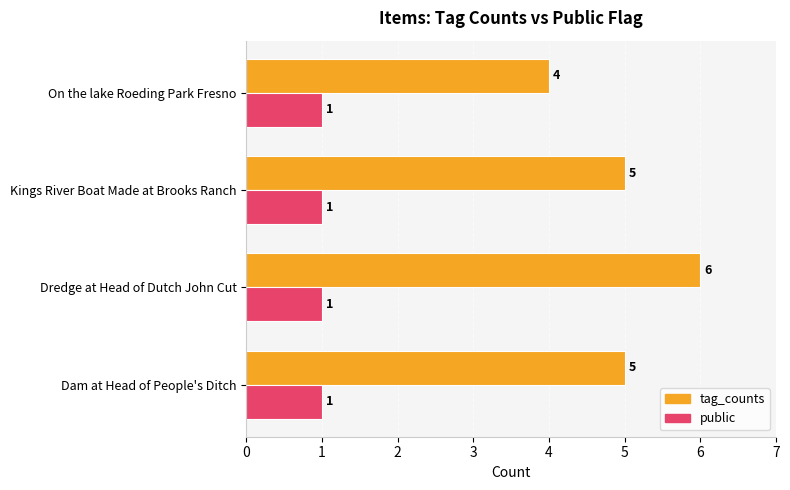

What is the sum of all public values?

4